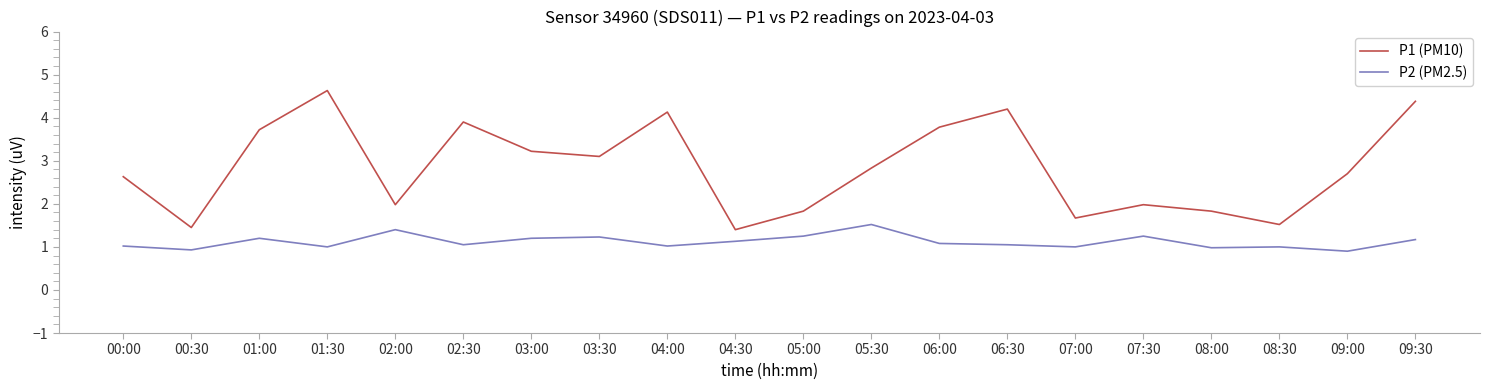

List the series in order of their peak value, lowest first.

P2 (PM2.5), P1 (PM10)